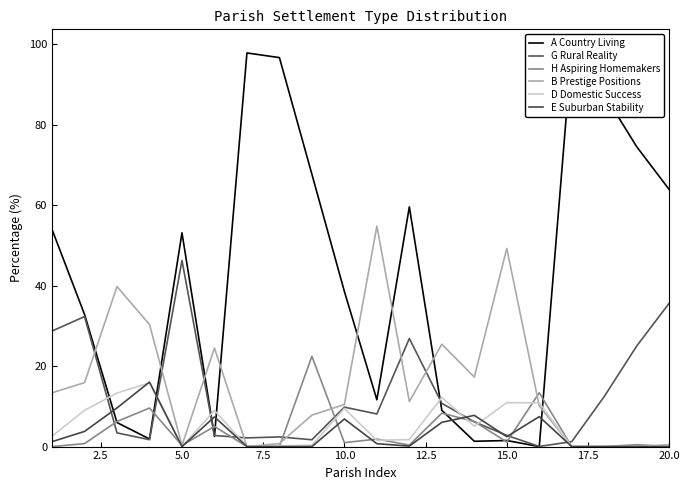

What is the value of the E Suburban Stability point at the 11th from the left?

0.7